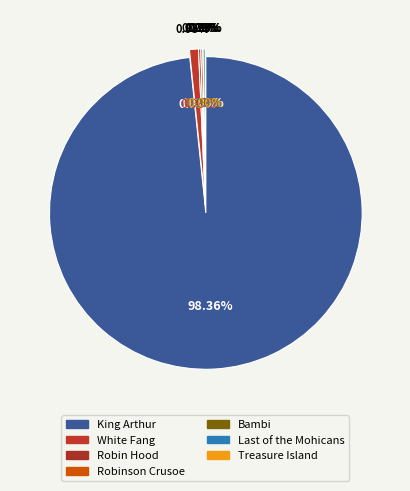

Count the number of slices in the pie.

7